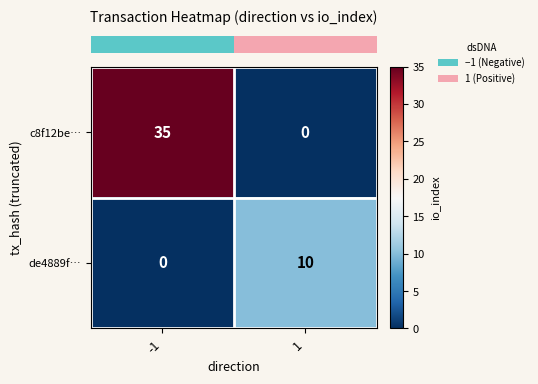

The de4889f… series shows 0 at -1. True or false?

True